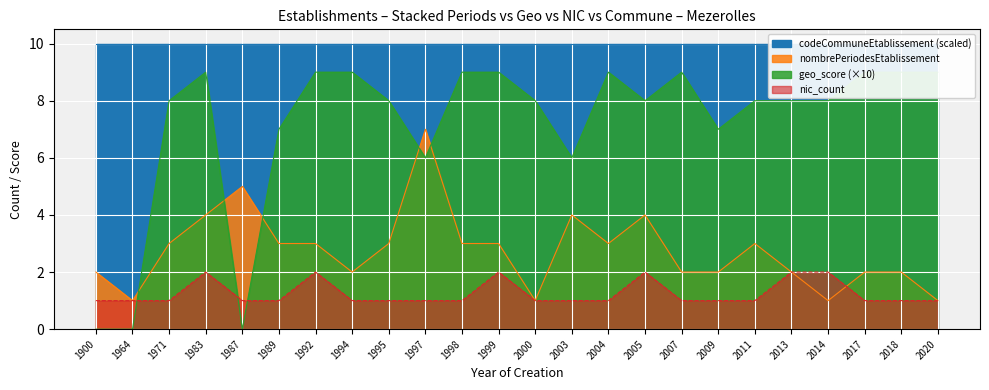

True or false: nombrePeriodesEtablissement has a value of 8 at 1987.

False